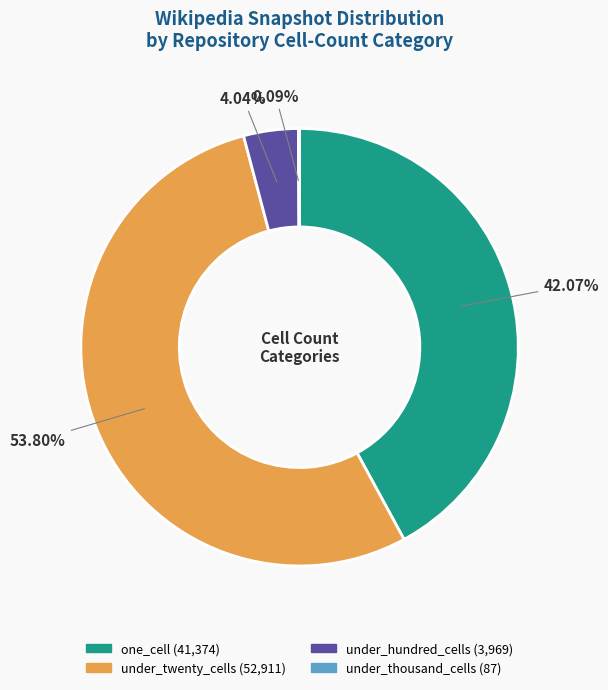

Does any single category account for the majority?

Yes